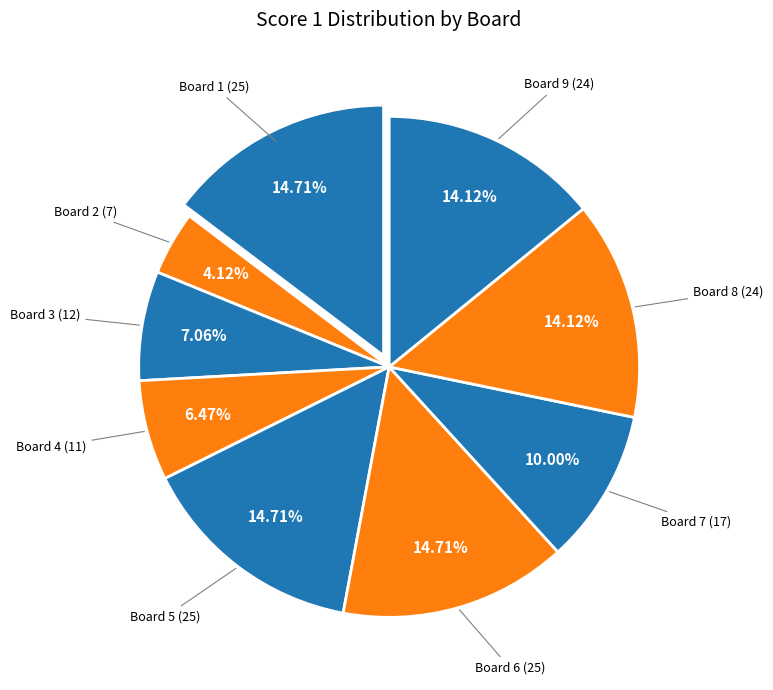

Count the number of slices in the pie.

9